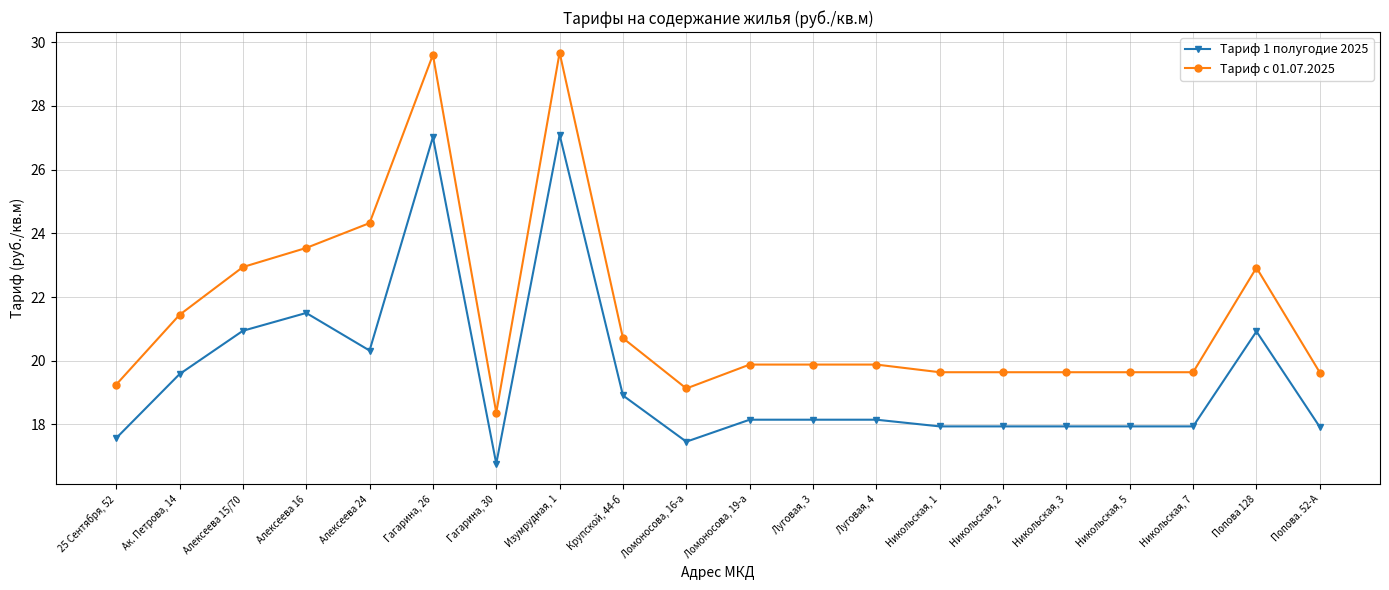

At which category does Тариф с 01.07.2025 reach its first local valley?

Гагарина, 30